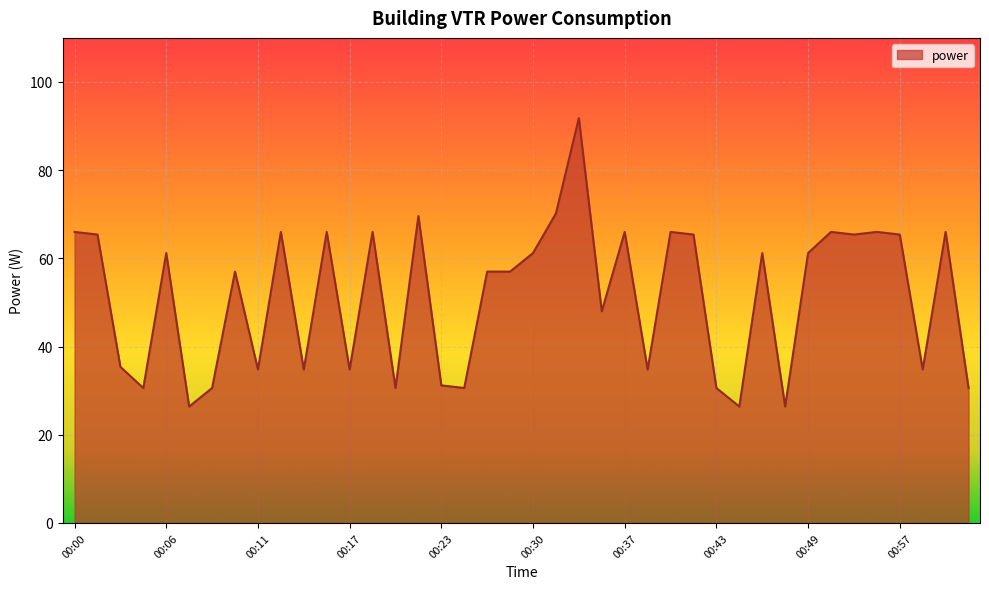

What is the smallest value displayed?

26.4